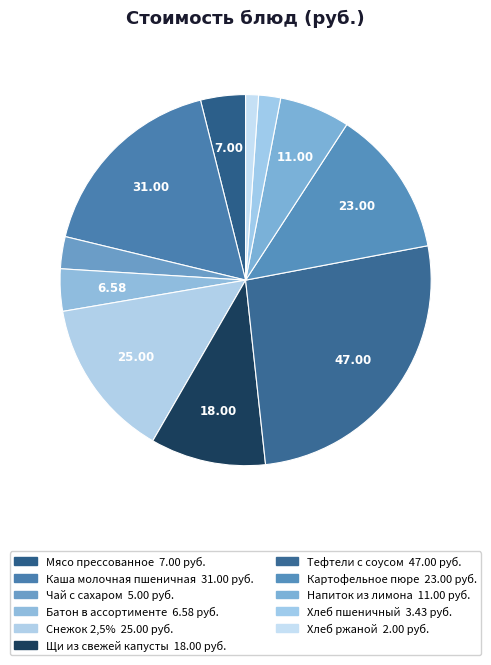

To the nearest percent, what is the difference between the Каша молочная пшеничная and Картофельное пюре slice percentages?

4%